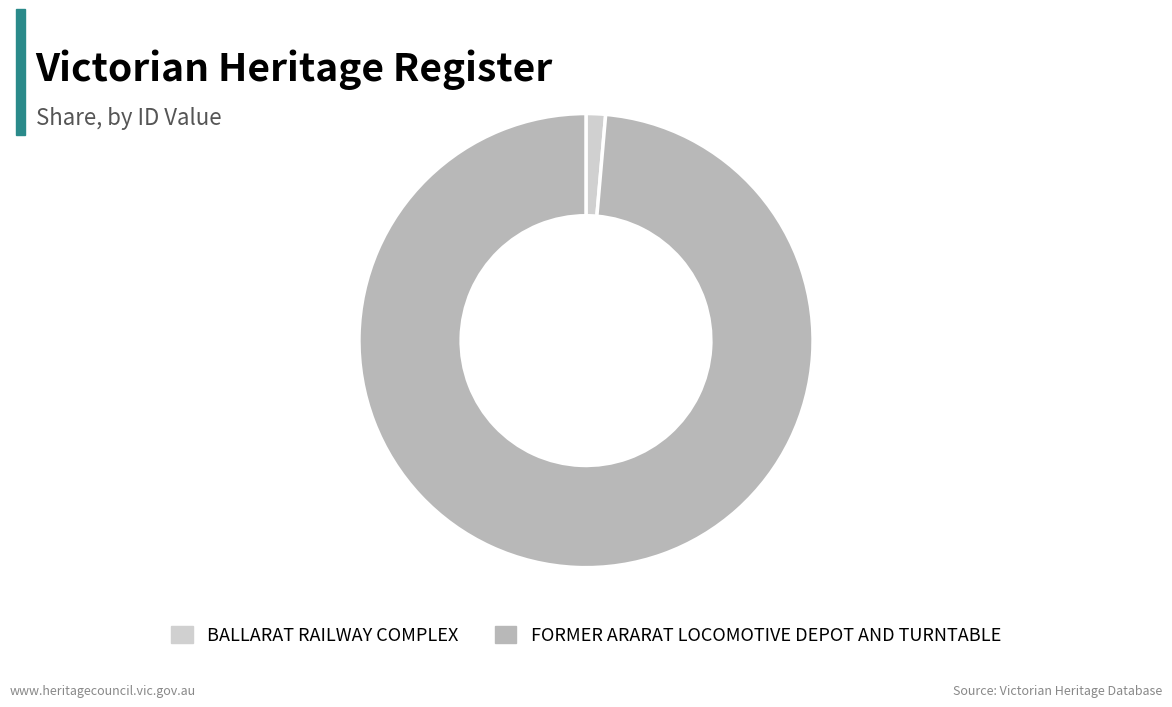

Is there any slice that represents more than half of the pie?

Yes